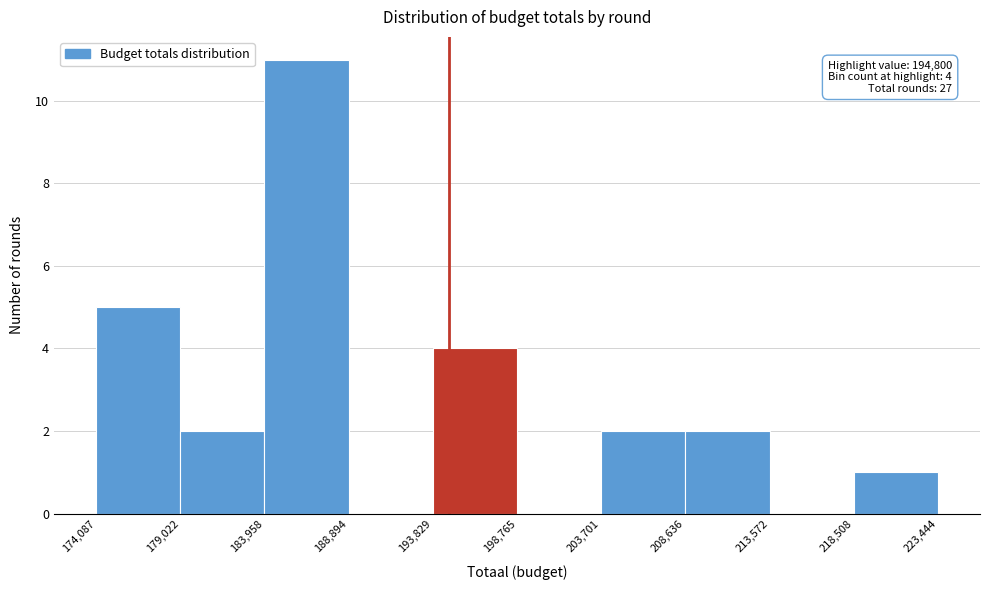

Over which range of the x-axis is the bar tallest?

183,958 to 188,894